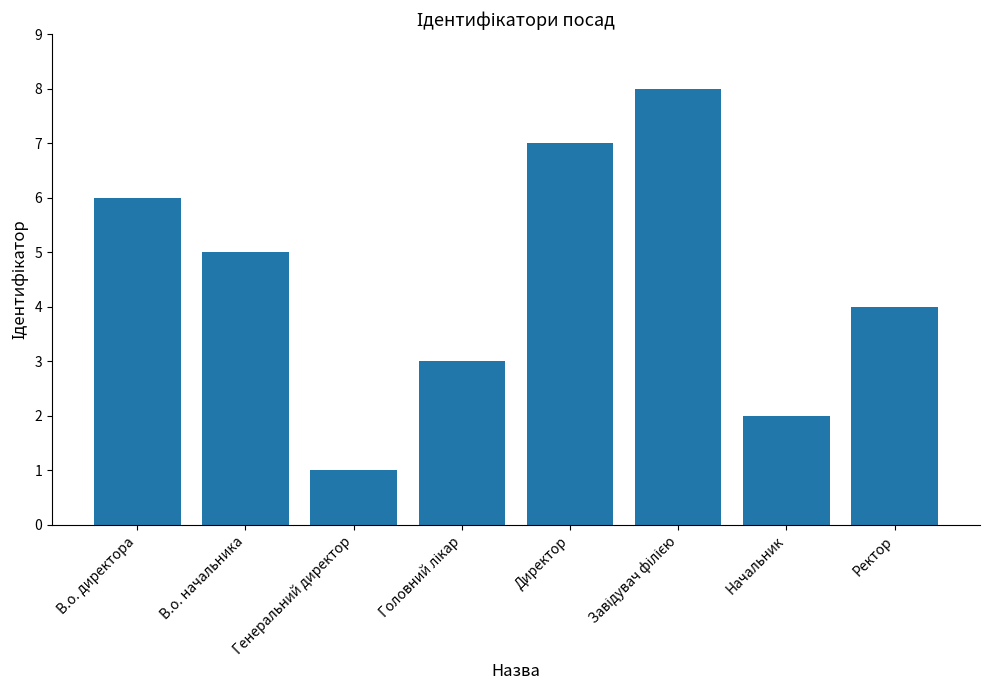

What is the approximate value at Начальник?

2